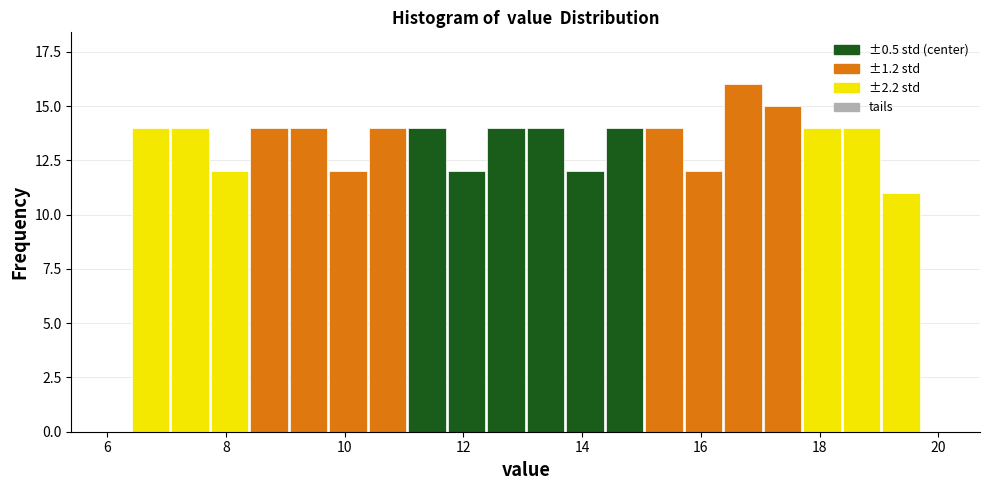

Read against the x-axis, roughly where is the centre of the tallest bar?

16.8